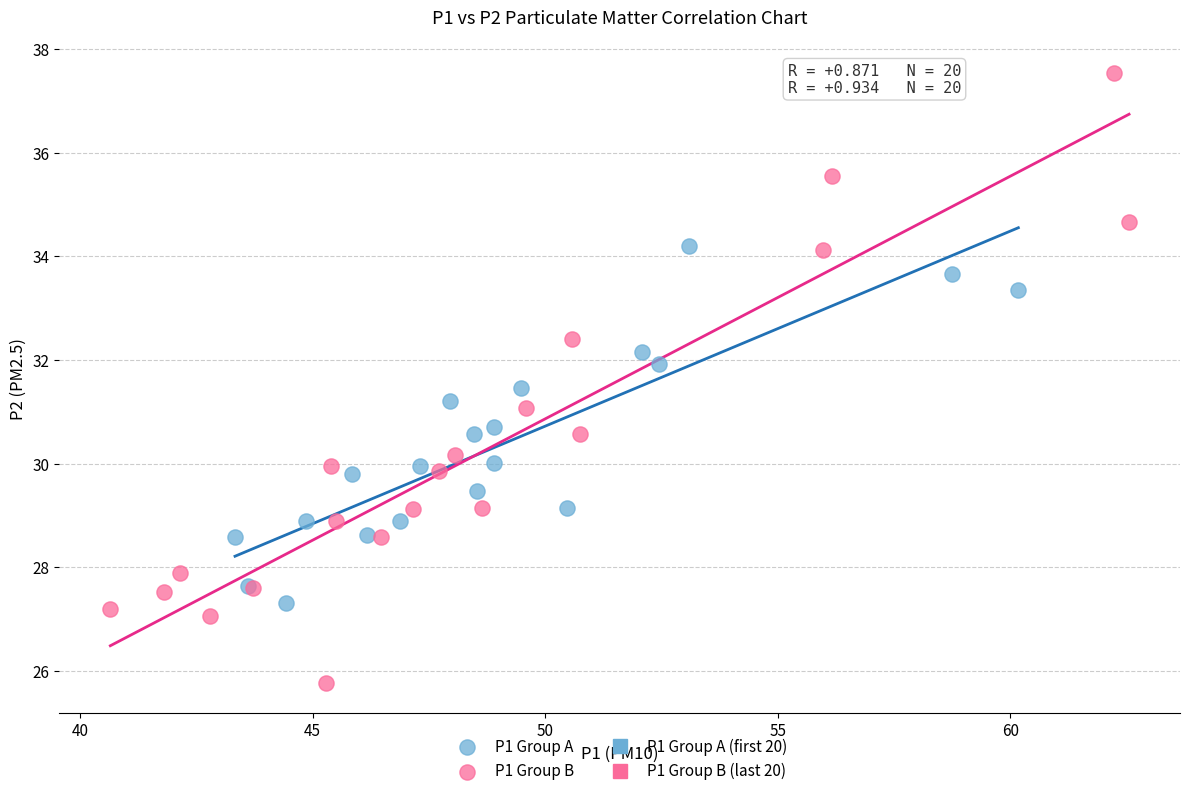

Which series reaches the minimum Y coordinate?

P1 Group B